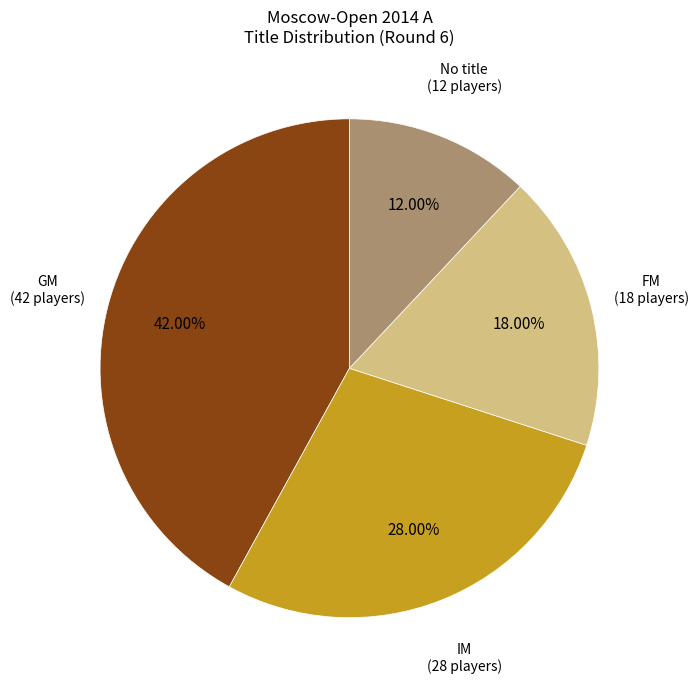

Is there any slice that represents more than half of the pie?

No